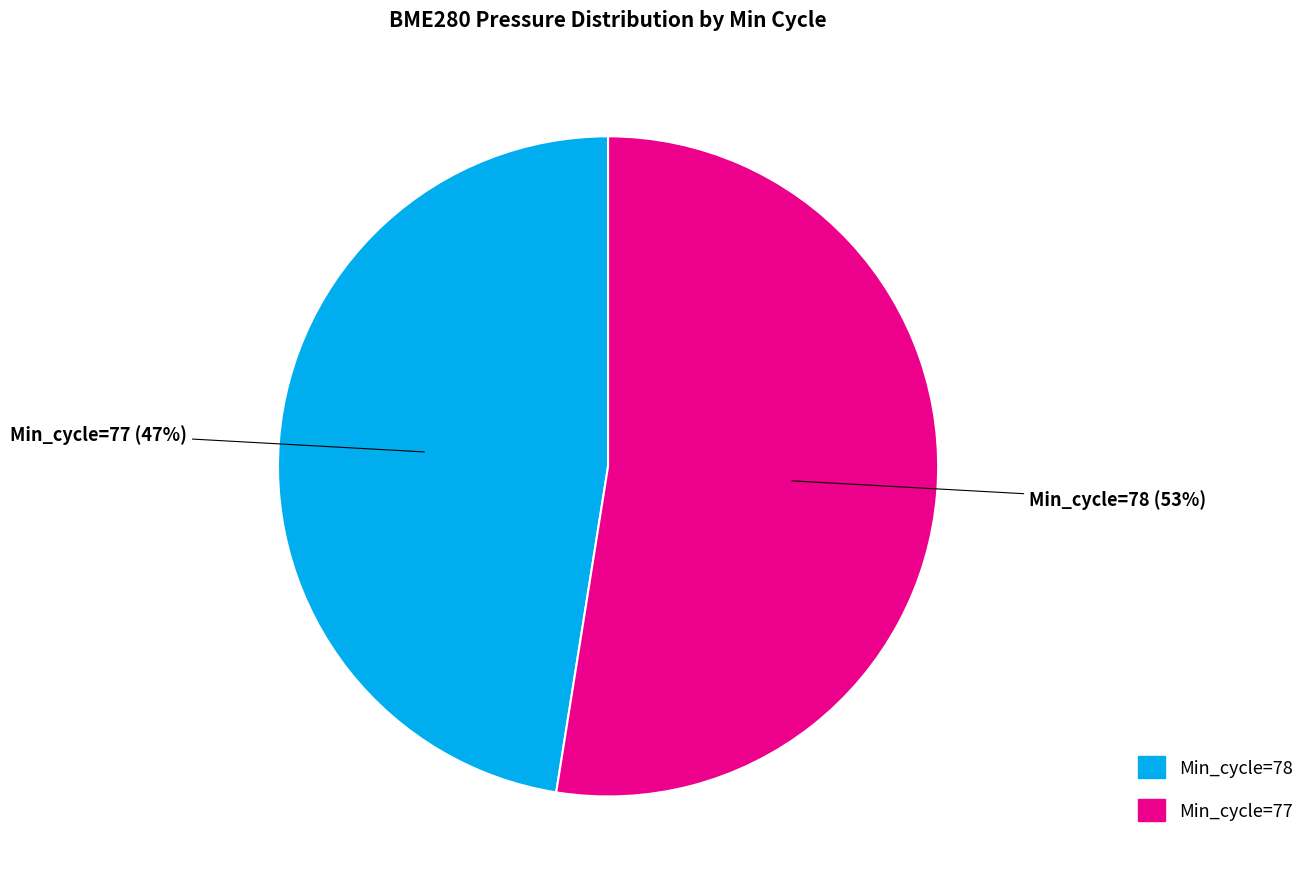

Does any single category account for the majority?

Yes